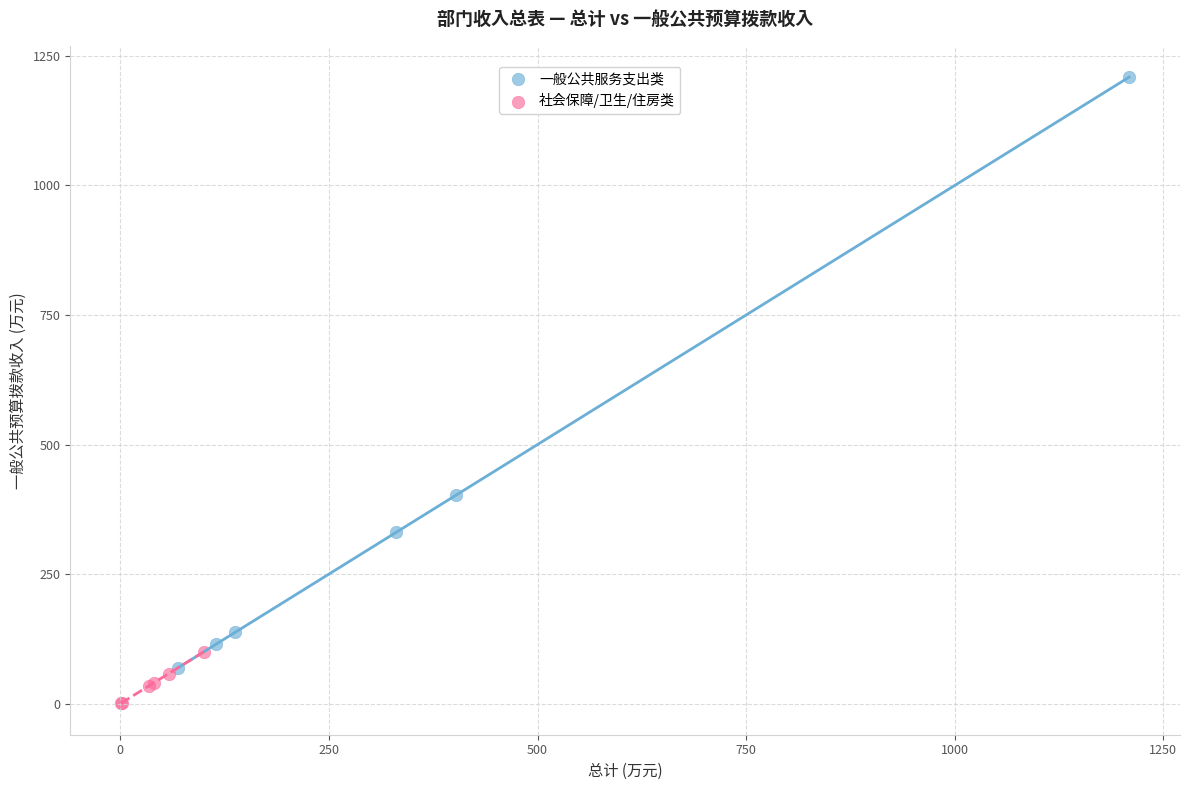

Which series has the widest spread of Y values?

一般公共服务支出类